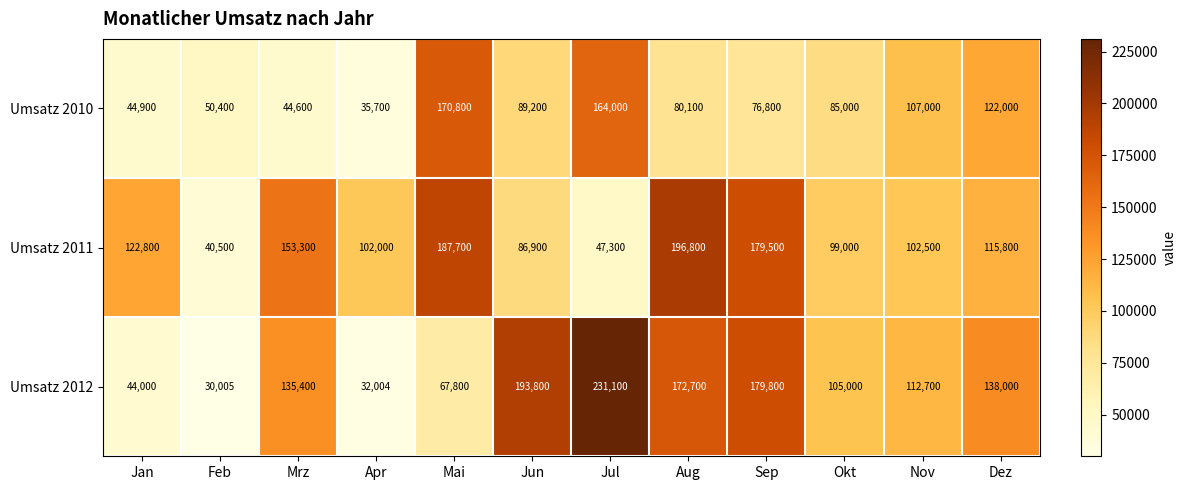

What is the difference between the Umsatz 2012 values at Okt and Sep?

74800